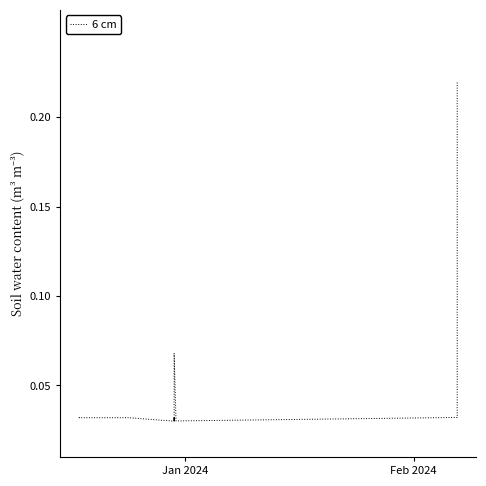

What is the greatest value displayed?

0.2